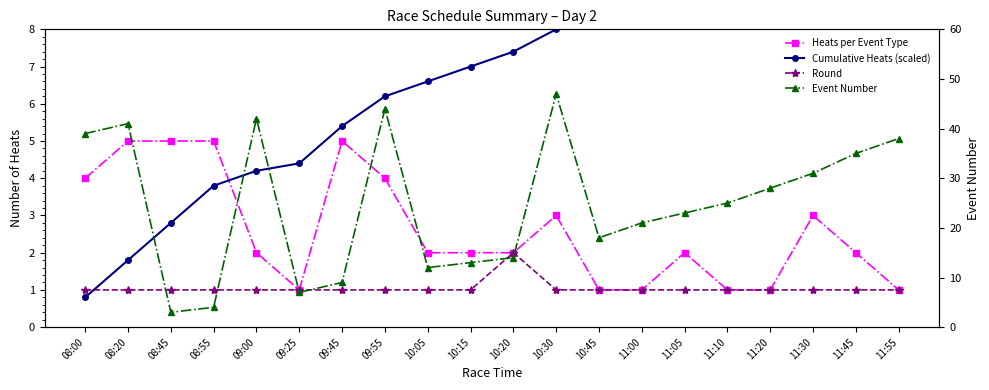

Is the value of Heats per Event Type at 09:45 greater than the value of Cumulative Heats (scaled) at 10:05?

No